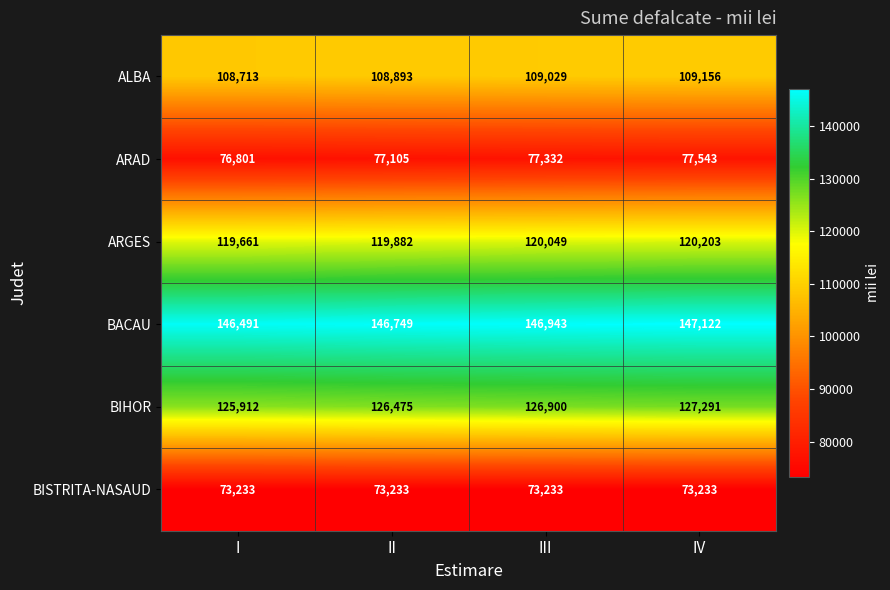

Which category has the highest value in the BACAU series?

IV